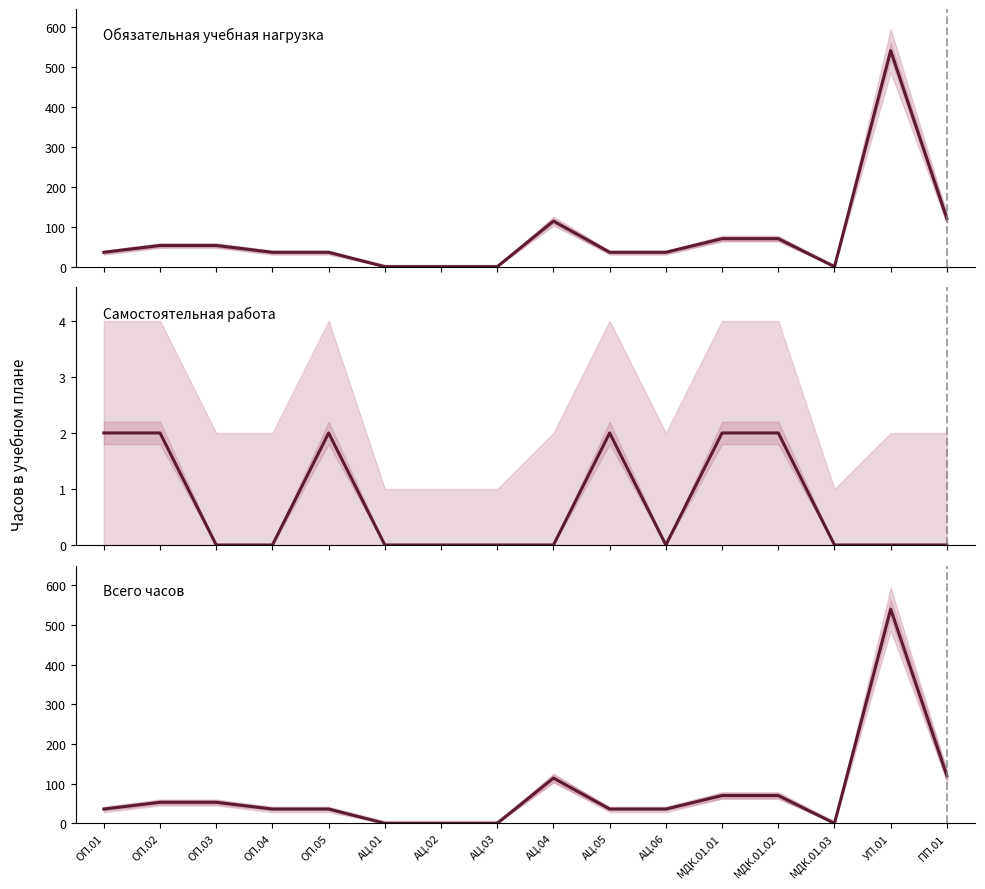

Reading left to right, list all the values displayed in this chart.

Обязательная учебная нагрузка: 36	53	53	36	36	0	0	0	114	36	36	70	70	0	540	120
Самостоятельная работа: 2	2	0	0	2	0	0	0	0	2	0	2	2	0	0	0
Всего часов: 36	53	53	36	36	0	0	0	114	36	36	70	70	0	540	120